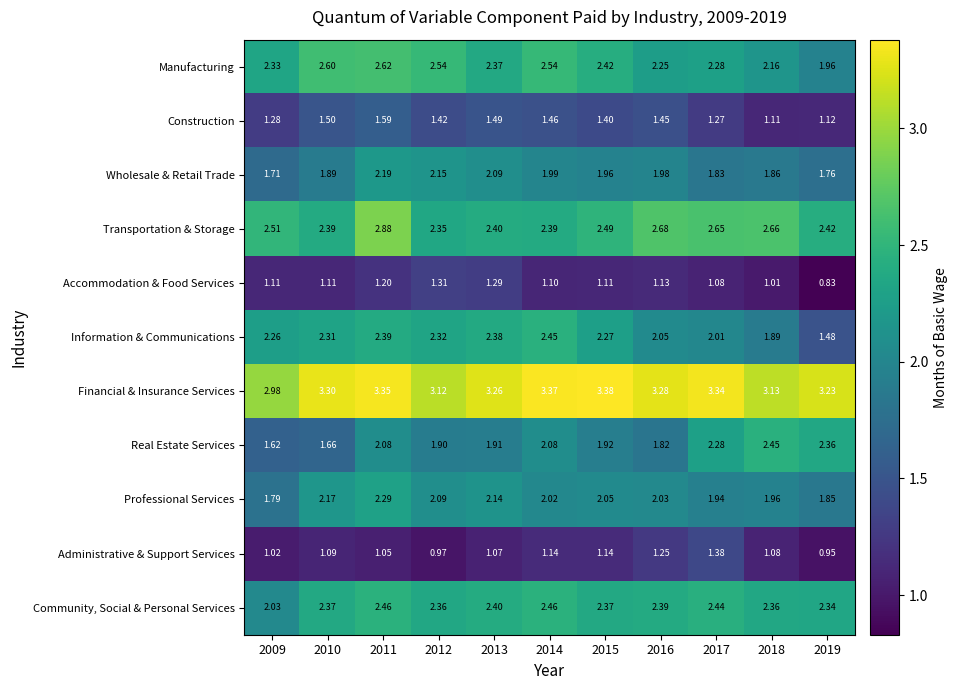

What is the total value across all series at 2016?

22.3